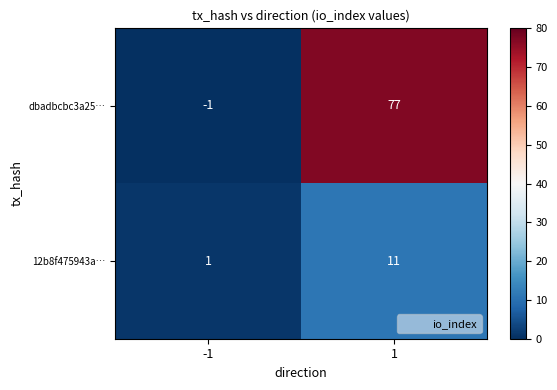

At which category is the sum across all series the highest?

1